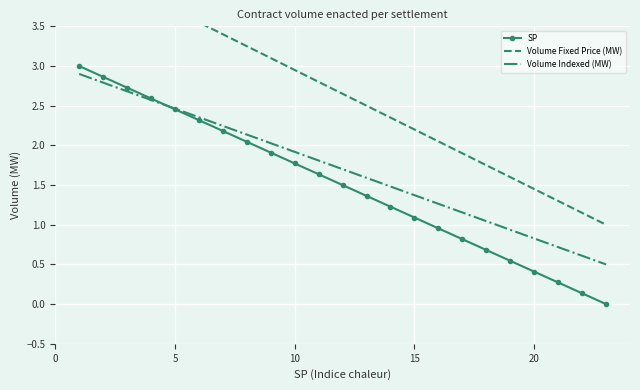

True or false: Volume Indexed (MW) and SP cross at least once.

True